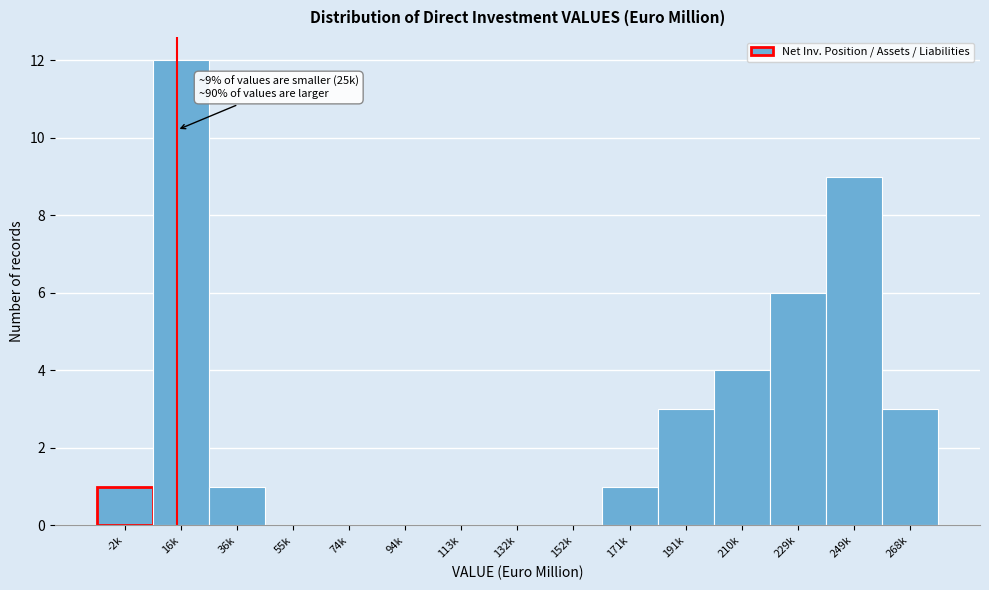

Reading left to right, what are all the values shown in this chart?

-2k=1	16k=12	36k=1	55k=0	74k=0	94k=0	113k=0	132k=0	152k=0	171k=1	191k=3	210k=4	229k=6	249k=9	268k=3